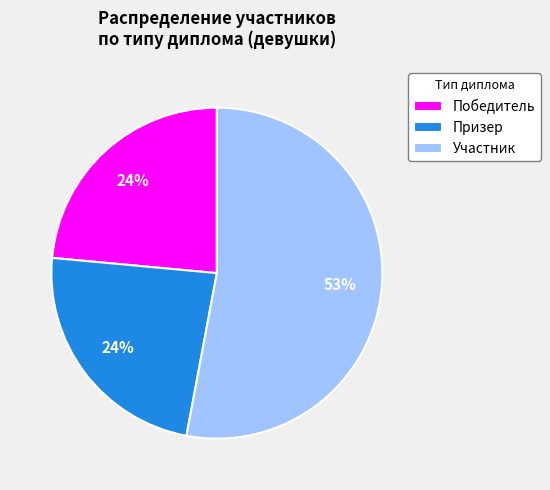

How many slices are in this pie chart?

3